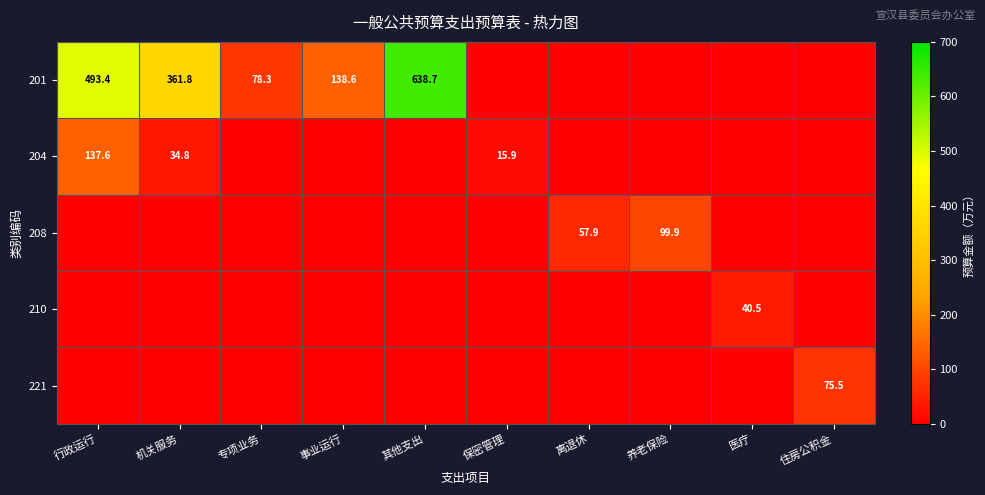

The value of 201 at 机关服务 is 248.6. True or false?

False